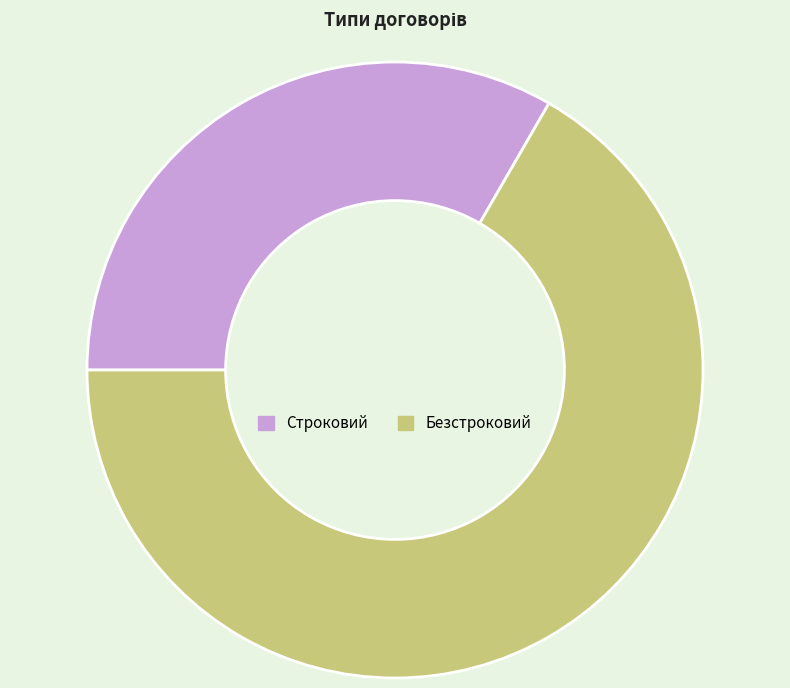

Which category has the biggest portion of the pie?

Безстроковий